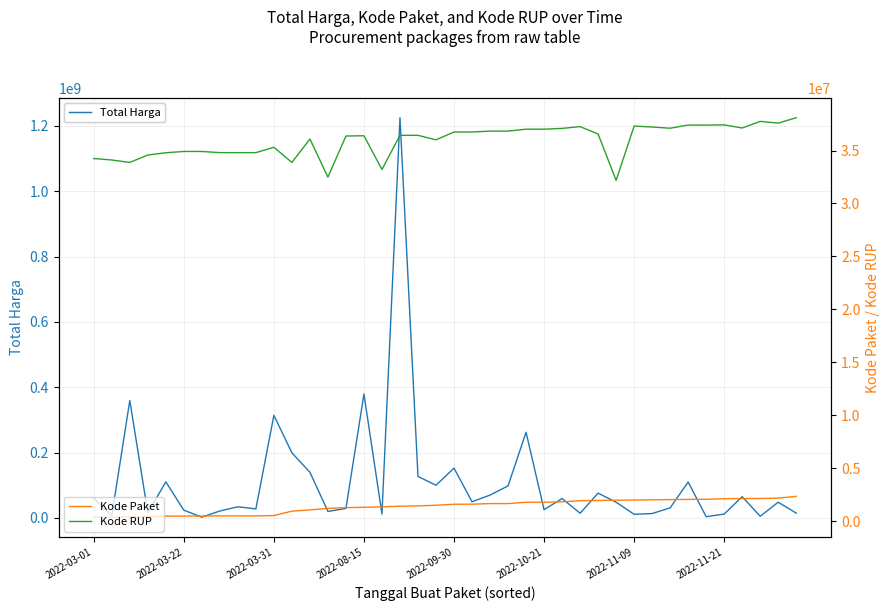

What is the spread (max minus min) of values at 14?

35092318